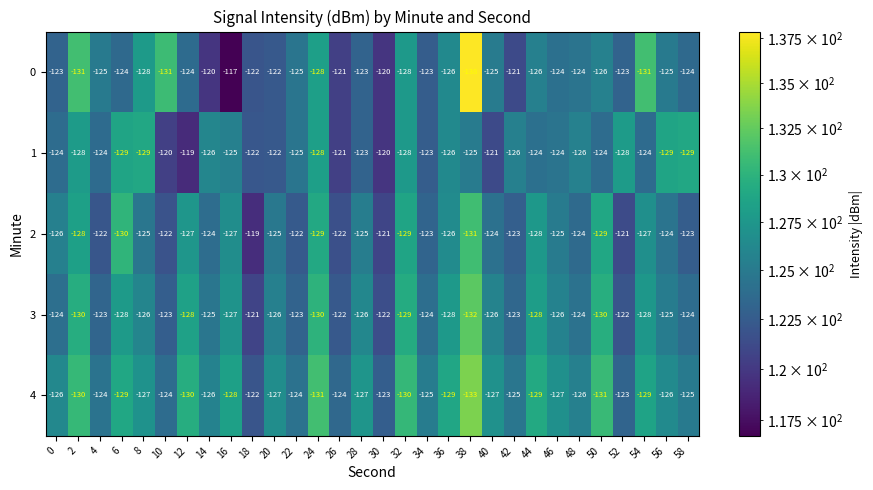

Count the number of data series in this chart.

5